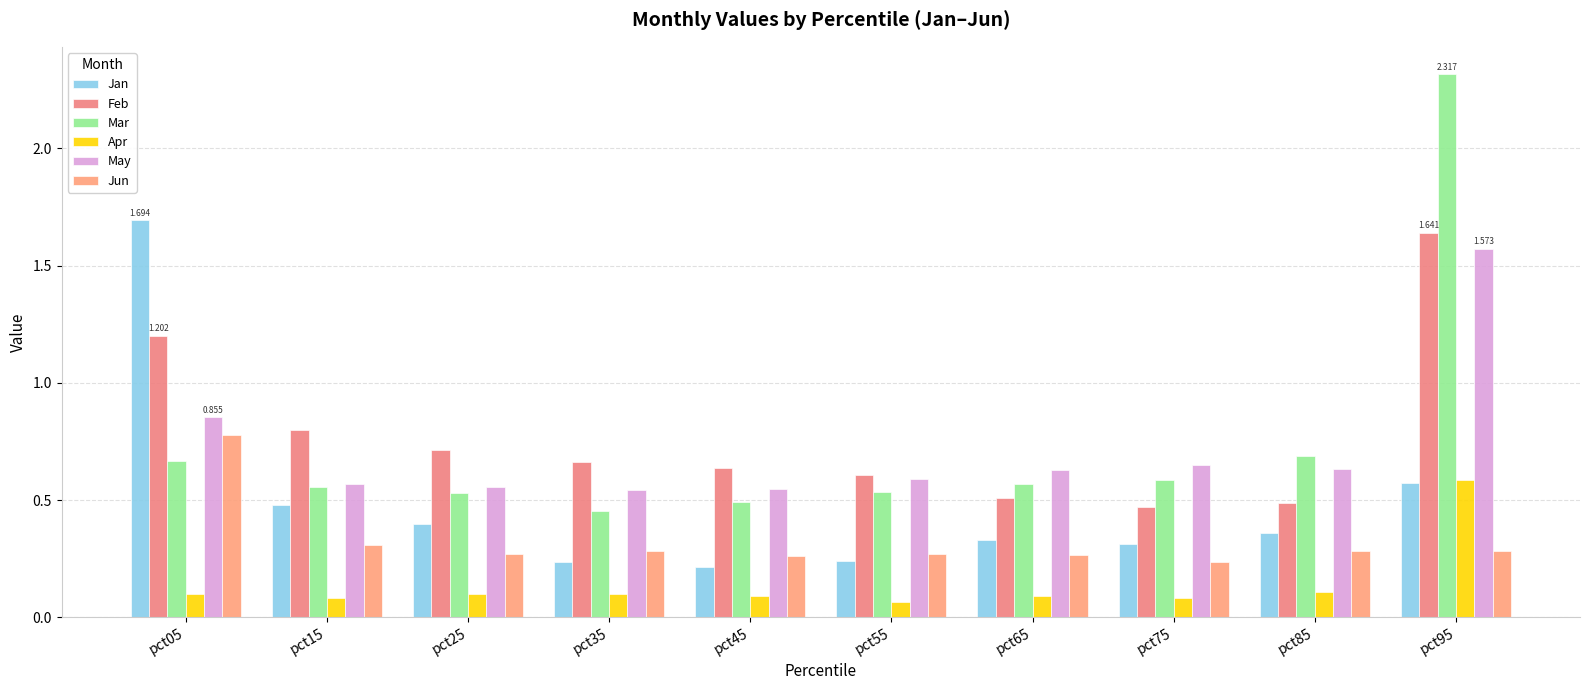

How many bars are there in total?

60